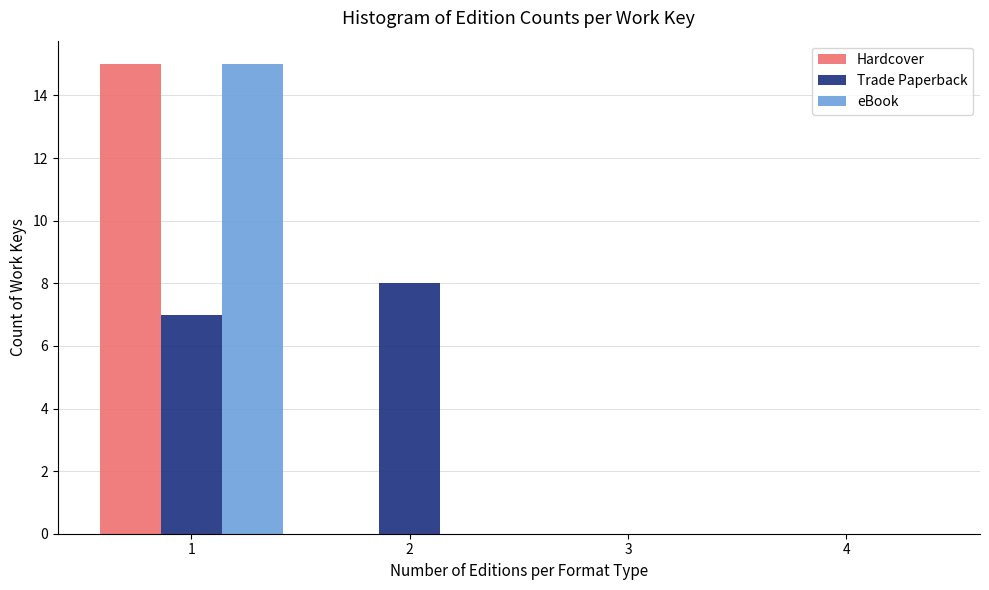

Reading left to right, list all the values displayed in this chart.

Hardcover: 1=15	2=0	3=0	4=0
Trade Paperback: 1=7	2=8	3=0	4=0
eBook: 1=15	2=0	3=0	4=0